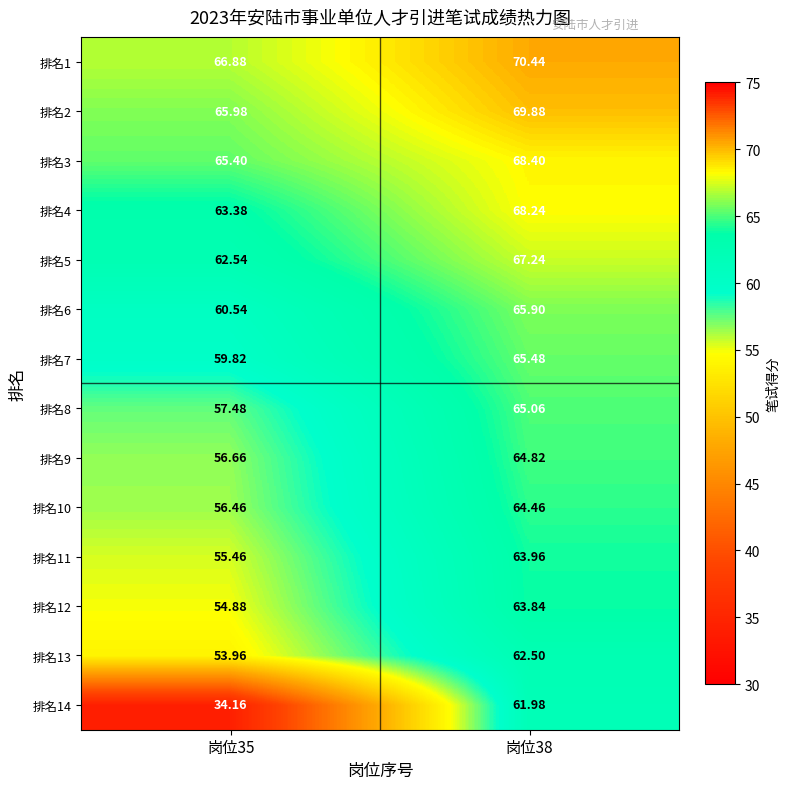

Is the value of 排名13 at 岗位35 greater than the value of 排名3 at 岗位35?

No